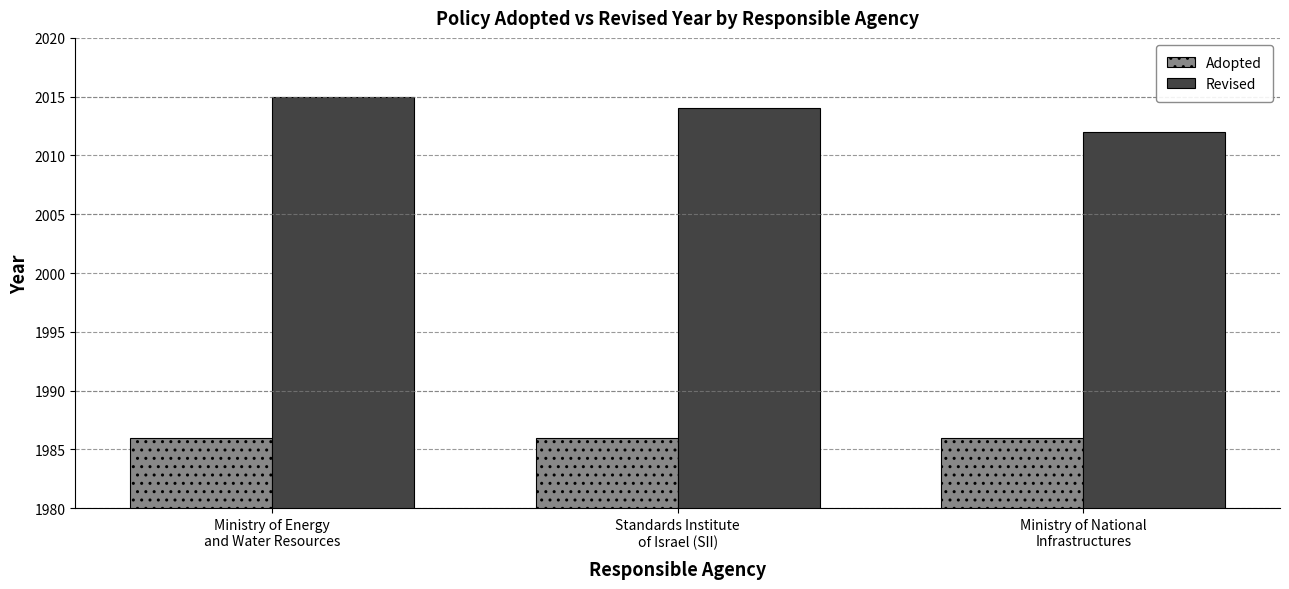

At Ministry of Energy
and Water Resources, list the series in order from largest to smallest.

Revised, Adopted